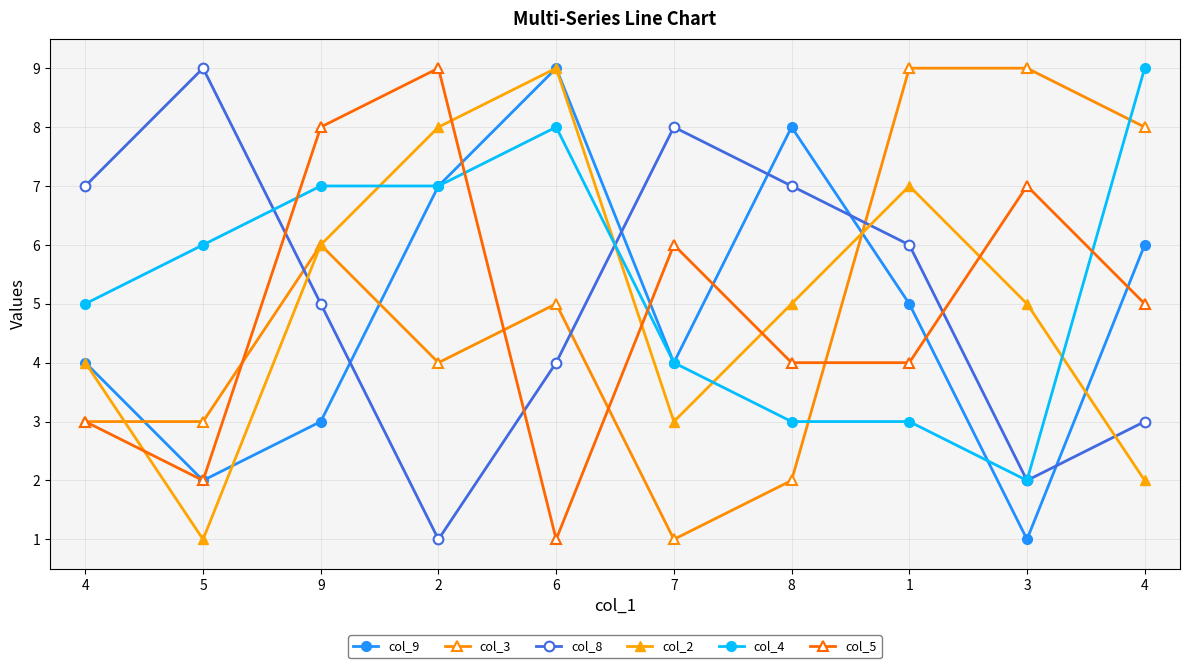

Reading right to left, transcribe all the data shown in this chart.

col_9: 6	1	5	8	4	9	7	3	2	4
col_3: 8	9	9	2	1	5	4	6	3	3
col_8: 3	2	6	7	8	4	1	5	9	7
col_2: 2	5	7	5	3	9	8	6	1	4
col_4: 9	2	3	3	4	8	7	7	6	5
col_5: 5	7	4	4	6	1	9	8	2	3